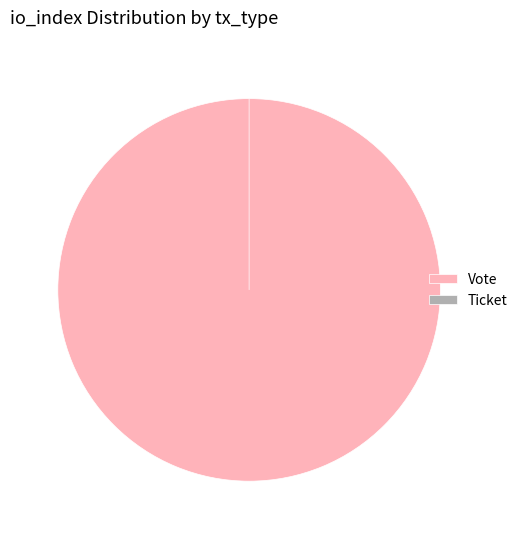

To the nearest percent, what portion does Vote represent?

100%